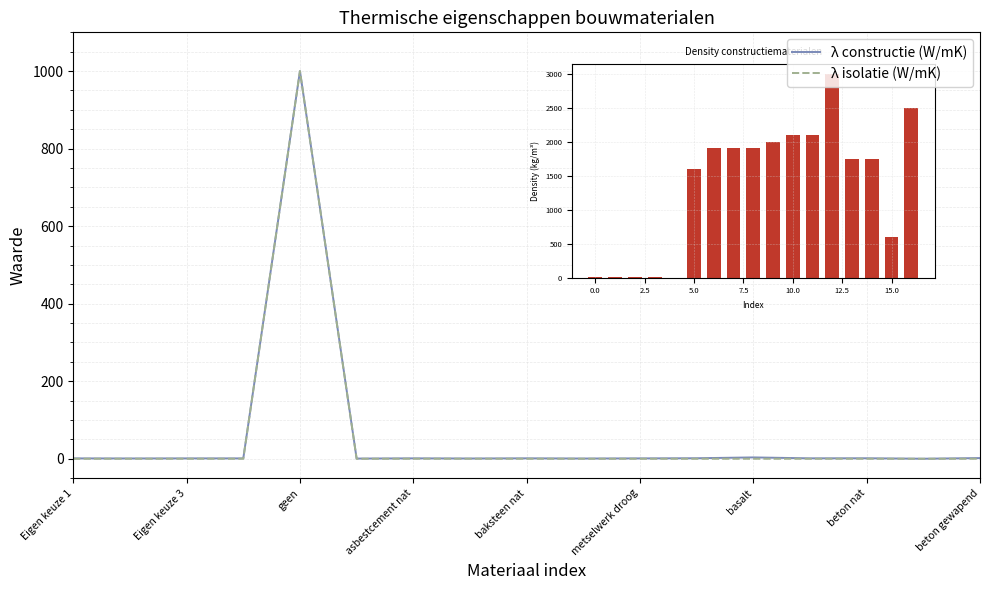

What is the difference between the second highest and second lowest values in the λ isolatie (W/mK) series?

0.1